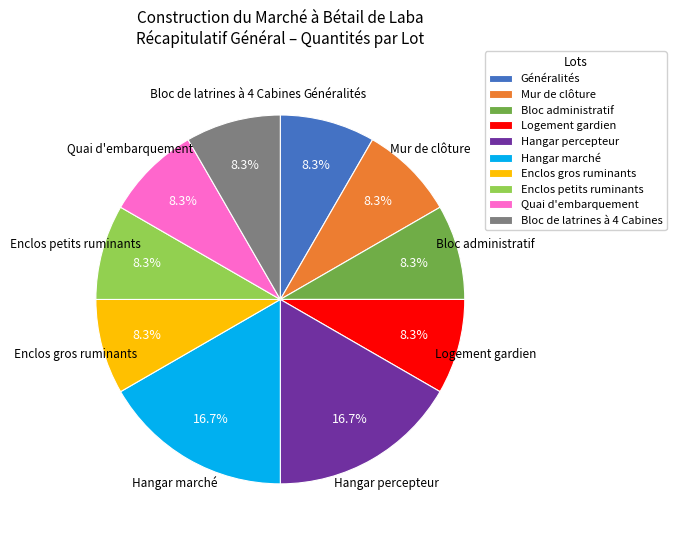

Does any single category account for the majority?

No